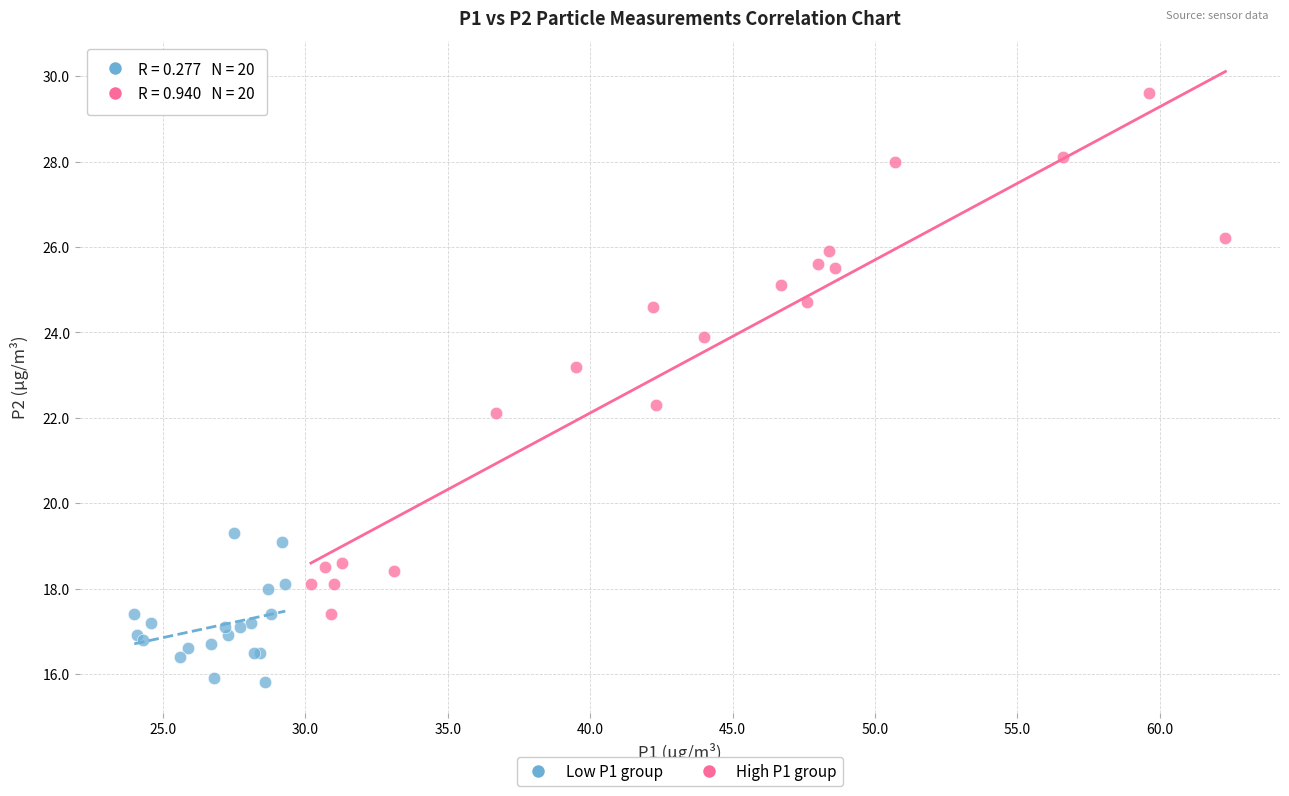

Which series reaches the minimum Y coordinate?

Low P1 group